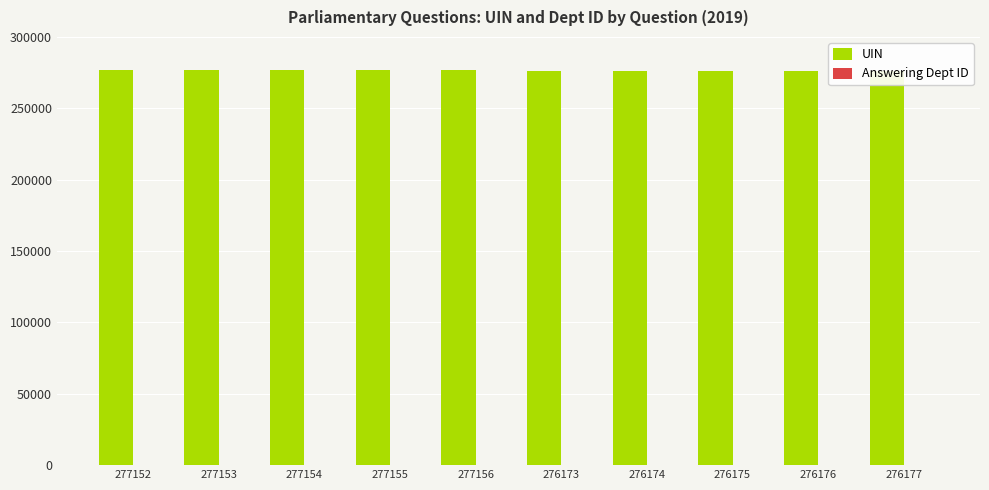

The value of UIN at 276177 is 140570. True or false?

False